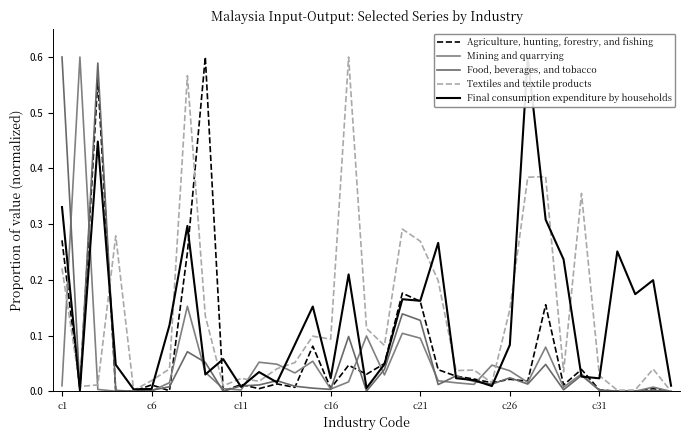

How many interior local peaks does the Final consumption expenditure by households series have?

11